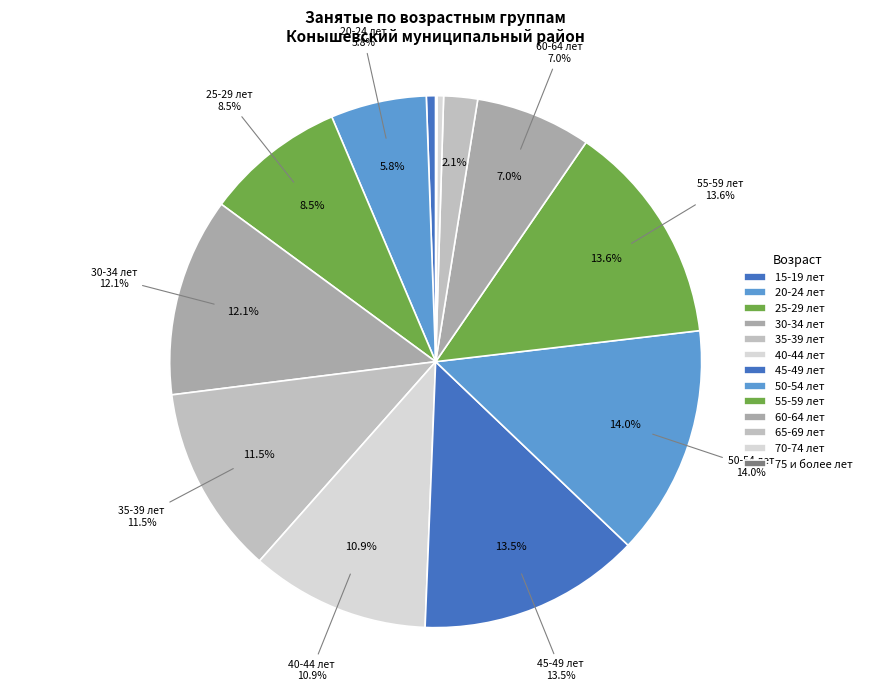

Does 30-34 account for over 50% of the chart?

No